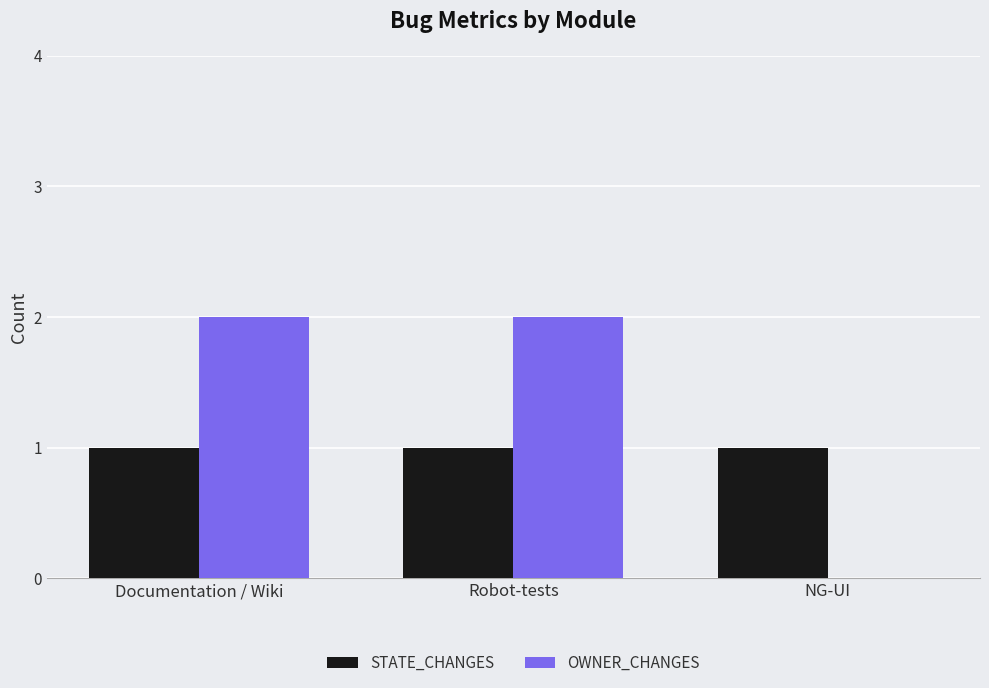

Reading left to right, transcribe all the data shown in this chart.

STATE_CHANGES: Documentation / Wiki=1	Robot-tests=1	NG-UI=1
OWNER_CHANGES: Documentation / Wiki=2	Robot-tests=2	NG-UI=0